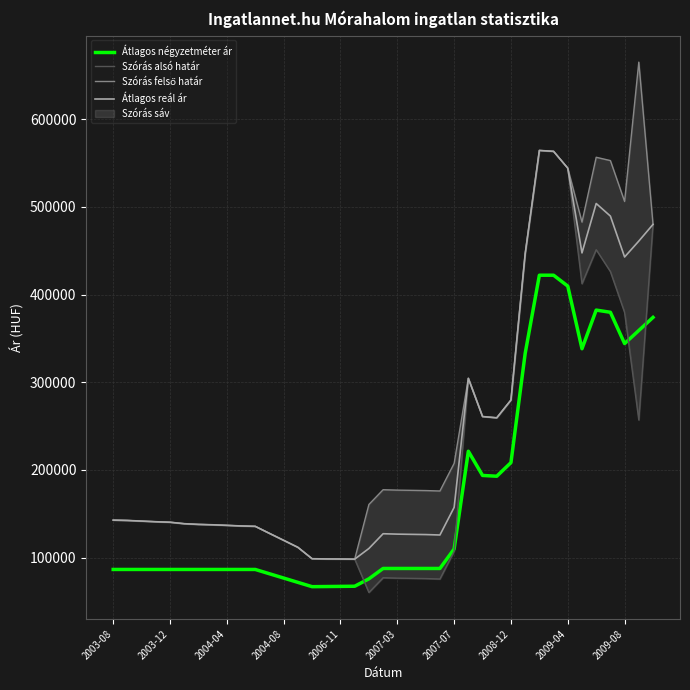

What is the highest value of the Átlagos reál ár series?

564428